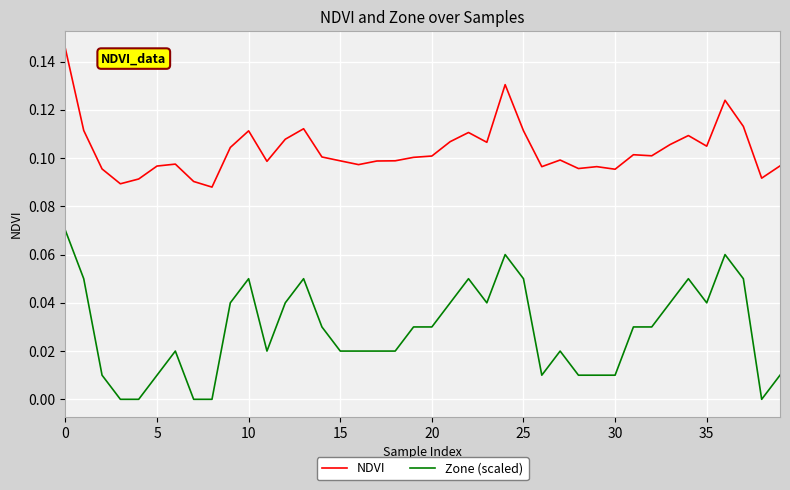

How many lines are shown in the chart?

2